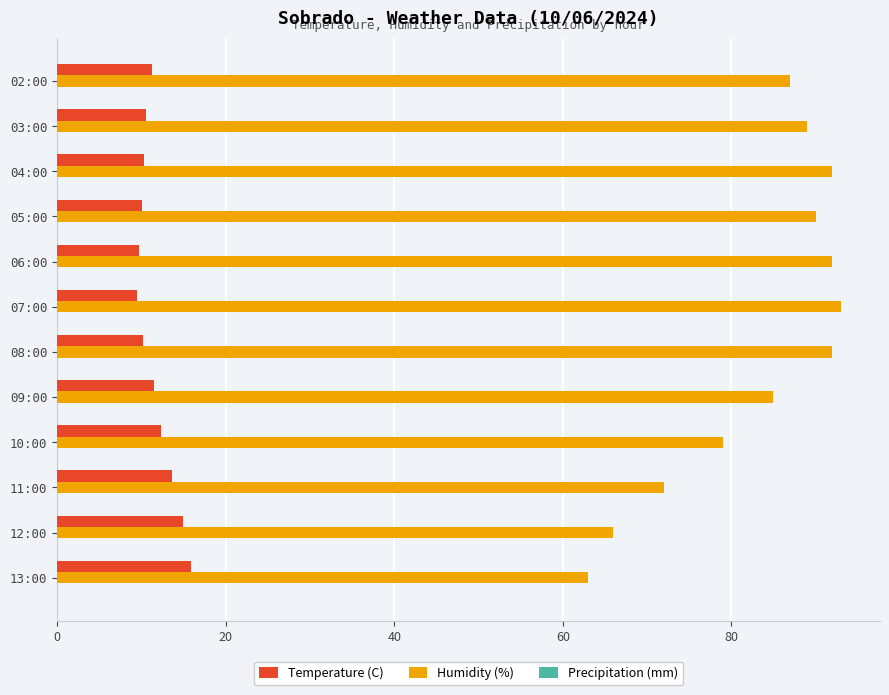

At how many categories does at least one series exceed 20?

12